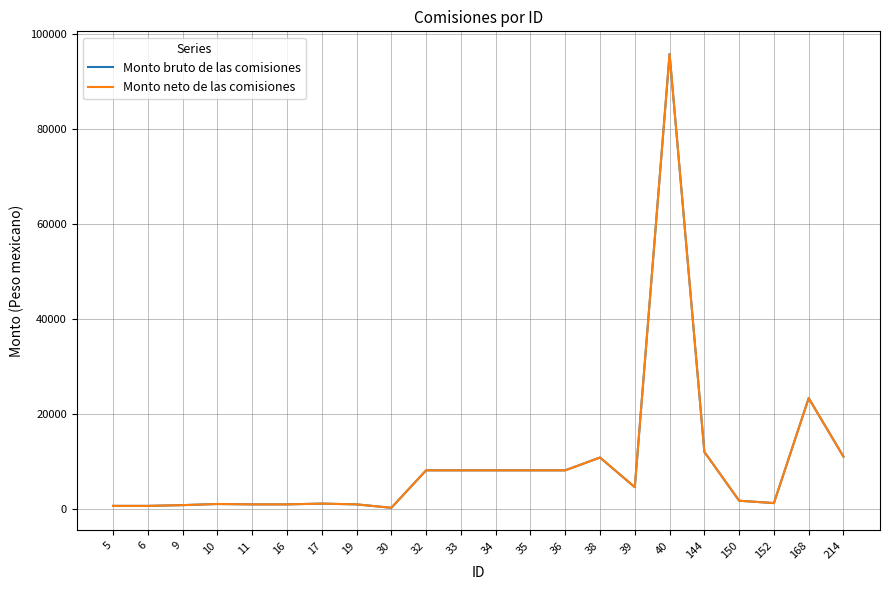

True or false: Monto neto de las comisiones and Monto bruto de las comisiones cross at least once.

False